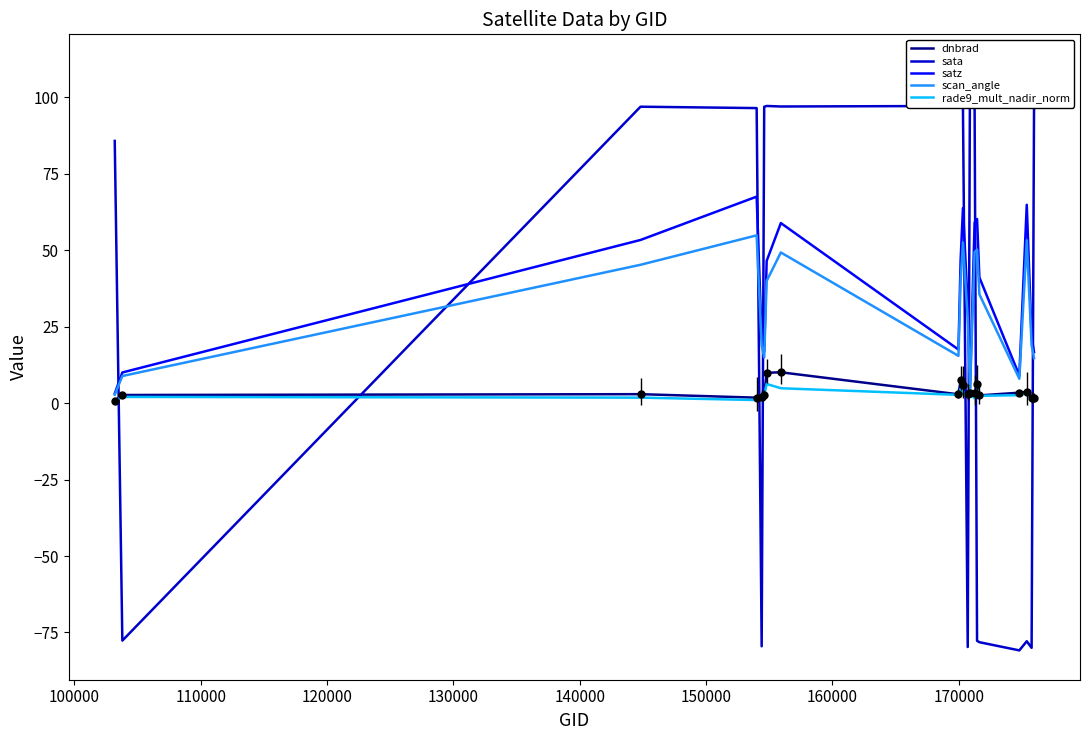

How many values in the rade9_mult_nadir_norm series are below 2?

7